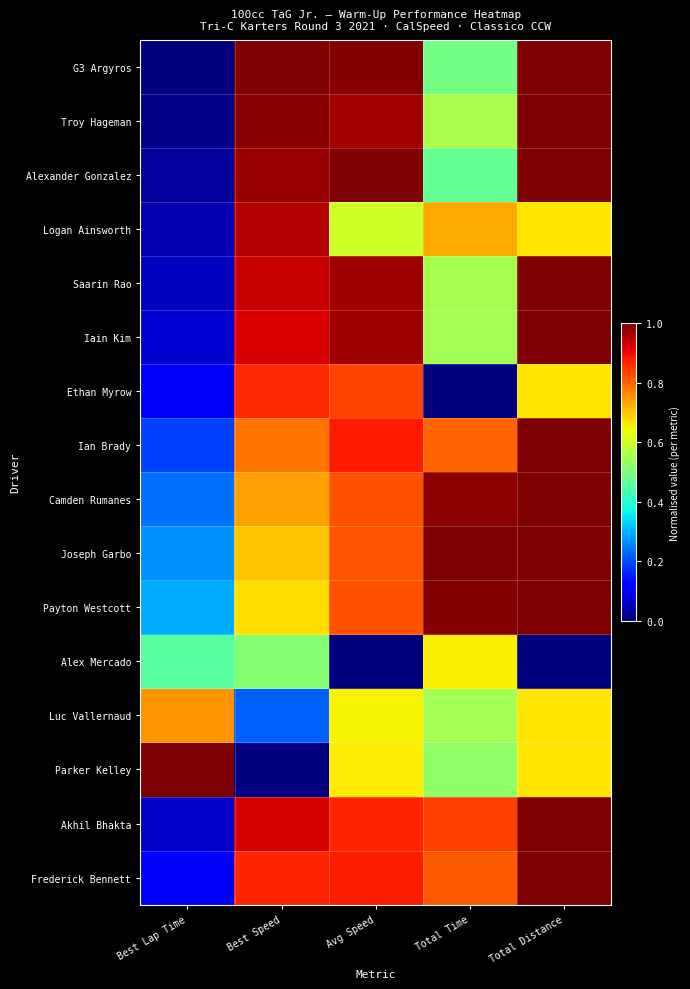

What is the spread (max minus min) of values at Total Distance?

1.0